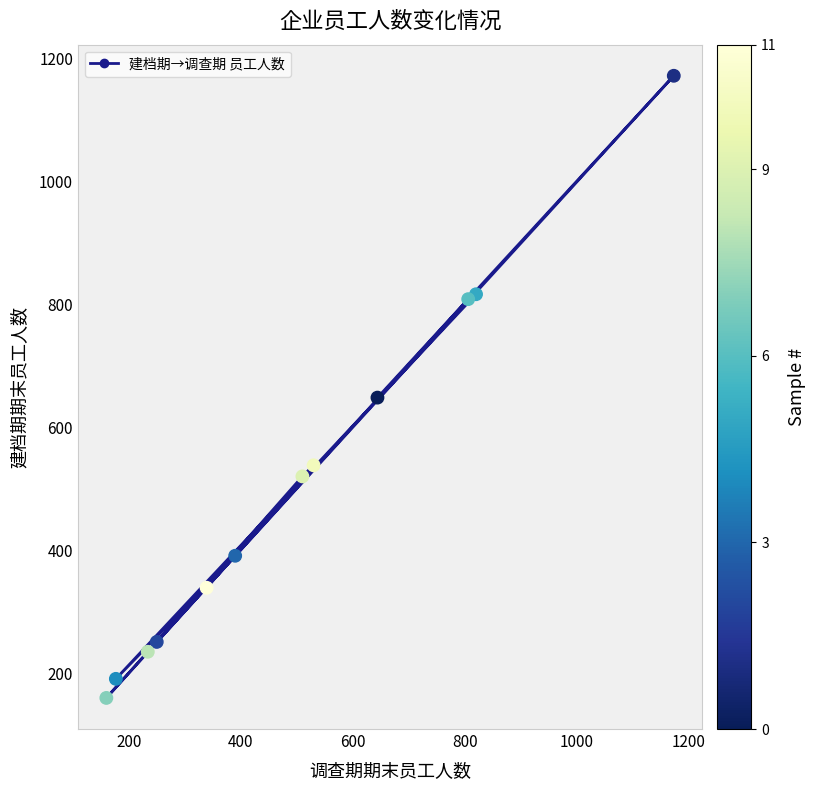

What is the average X value?

503